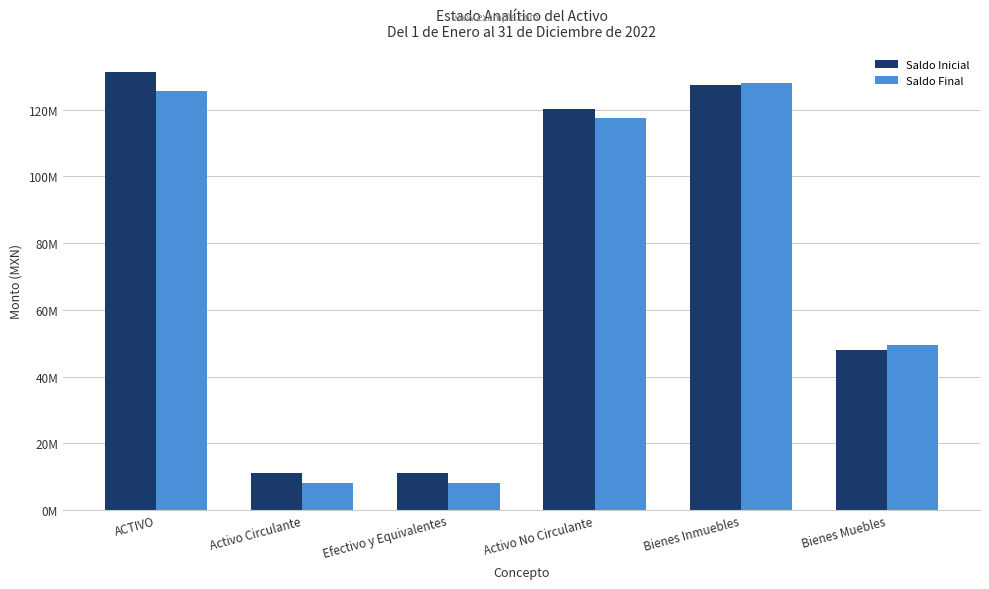

What are all the series names shown in the legend?

Saldo Inicial, Saldo Final